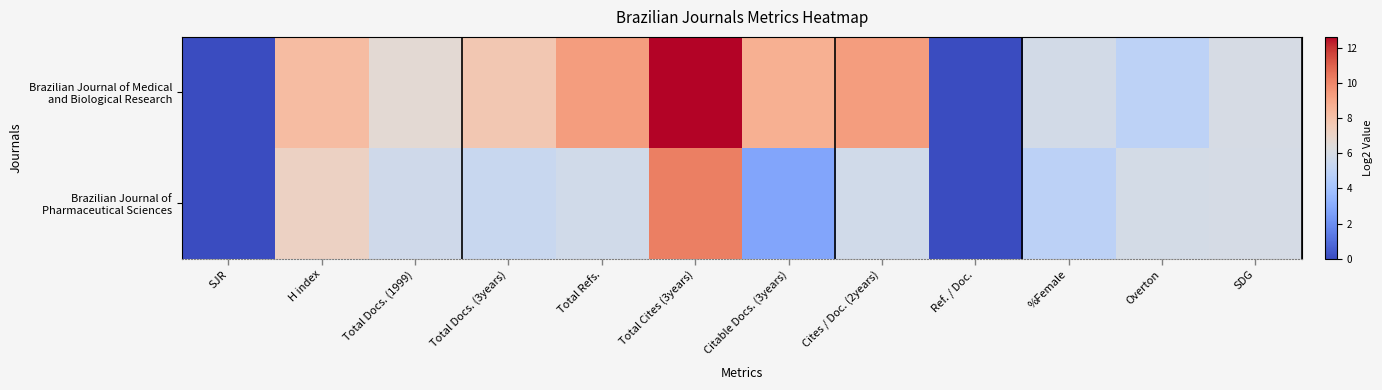

List the series in order of their peak value, lowest first.

Brazilian Journal of Pharmaceutical Sciences, Brazilian Journal of Medical and Biological Research